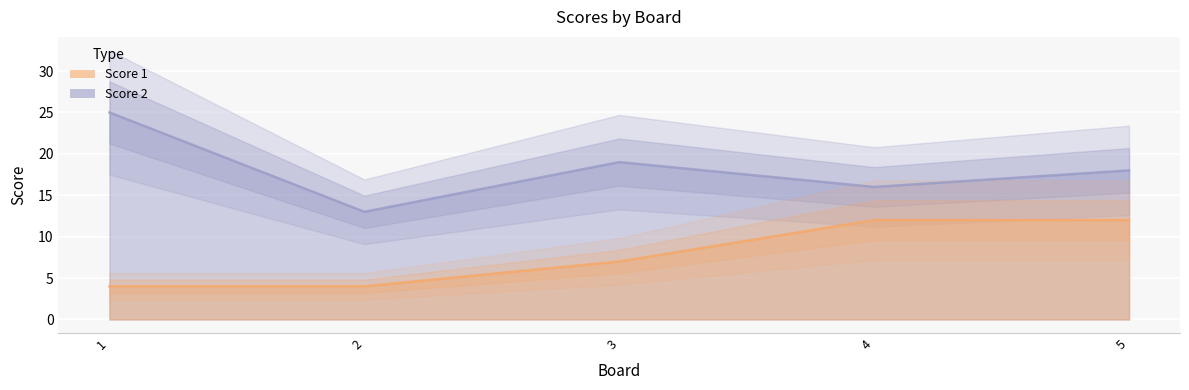

Which label corresponds to the largest value in the chart?

1